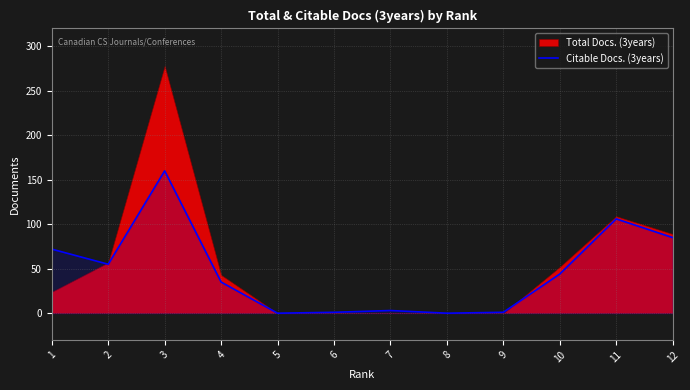

The Citable Docs. (3years) series shows 44 at 10. True or false?

True